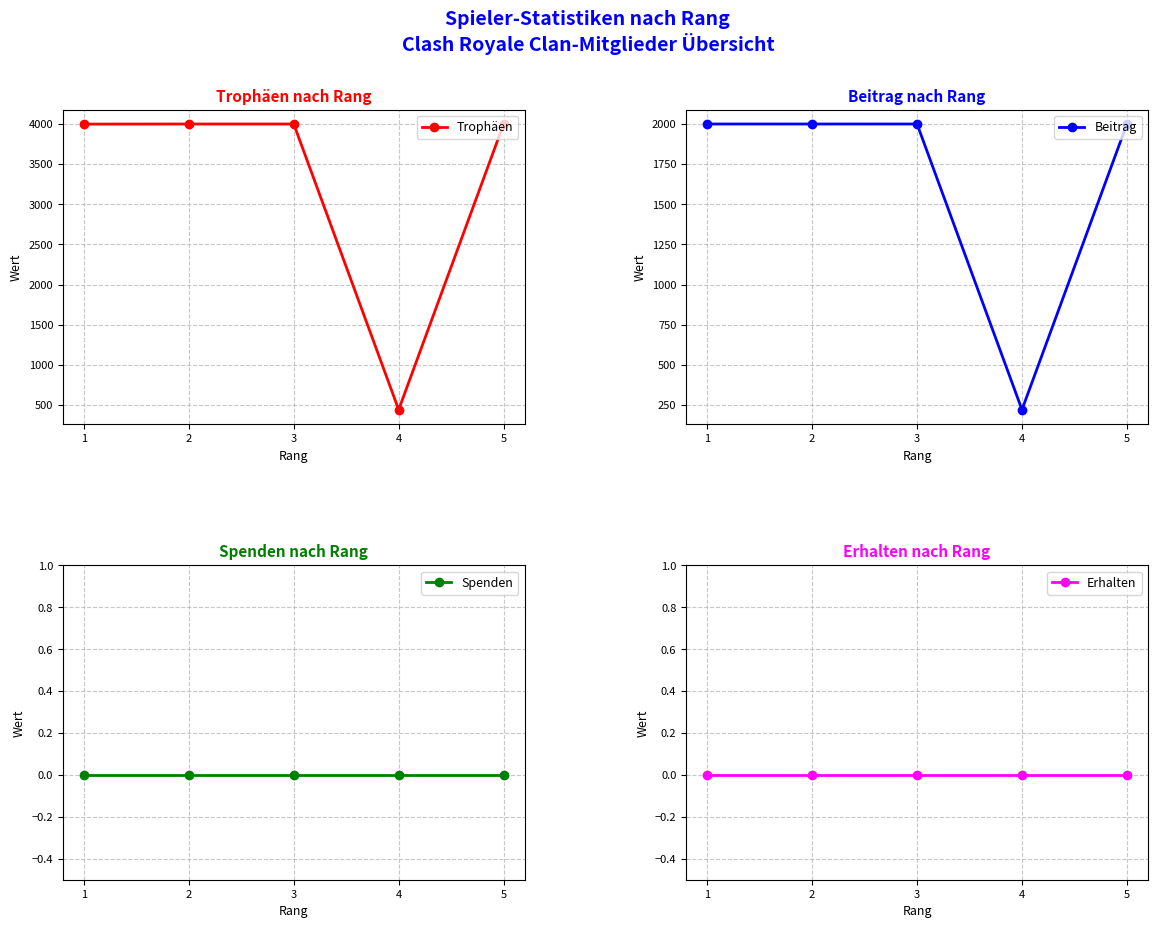

True or false: Trophäen and Erhalten cross at least once.

False